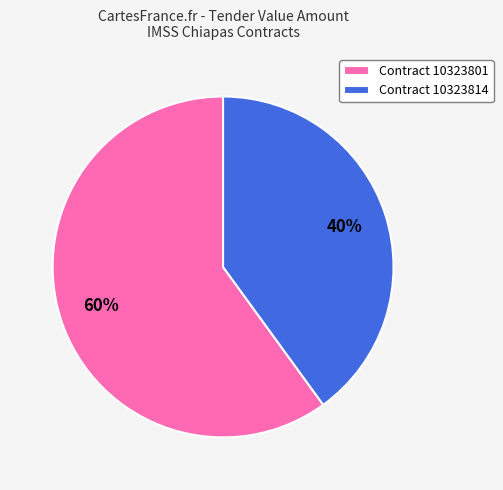

Do Contract 10323814 and Contract 10323801 together represent more than half of the pie?

Yes